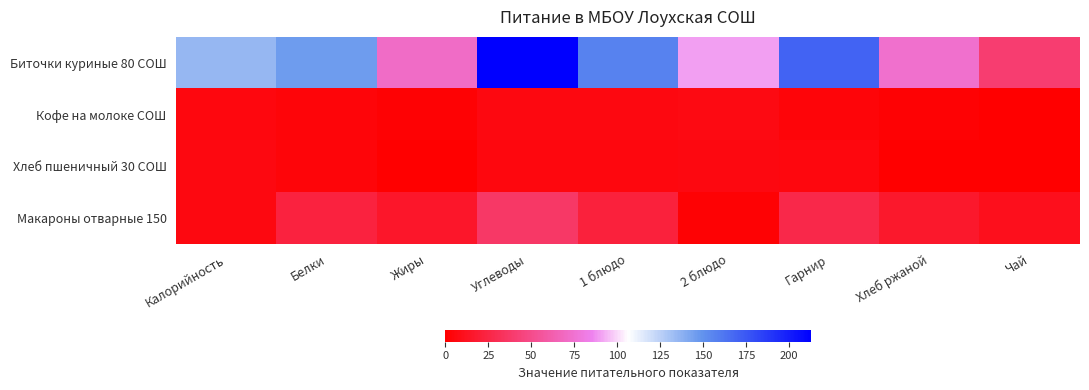

Rank the series at 1 блюдо from highest to lowest value.

Биточки куриные 80 СОШ, Макароны отварные 150, Кофе на молоке СОШ, Хлеб пшеничный 30 СОШ